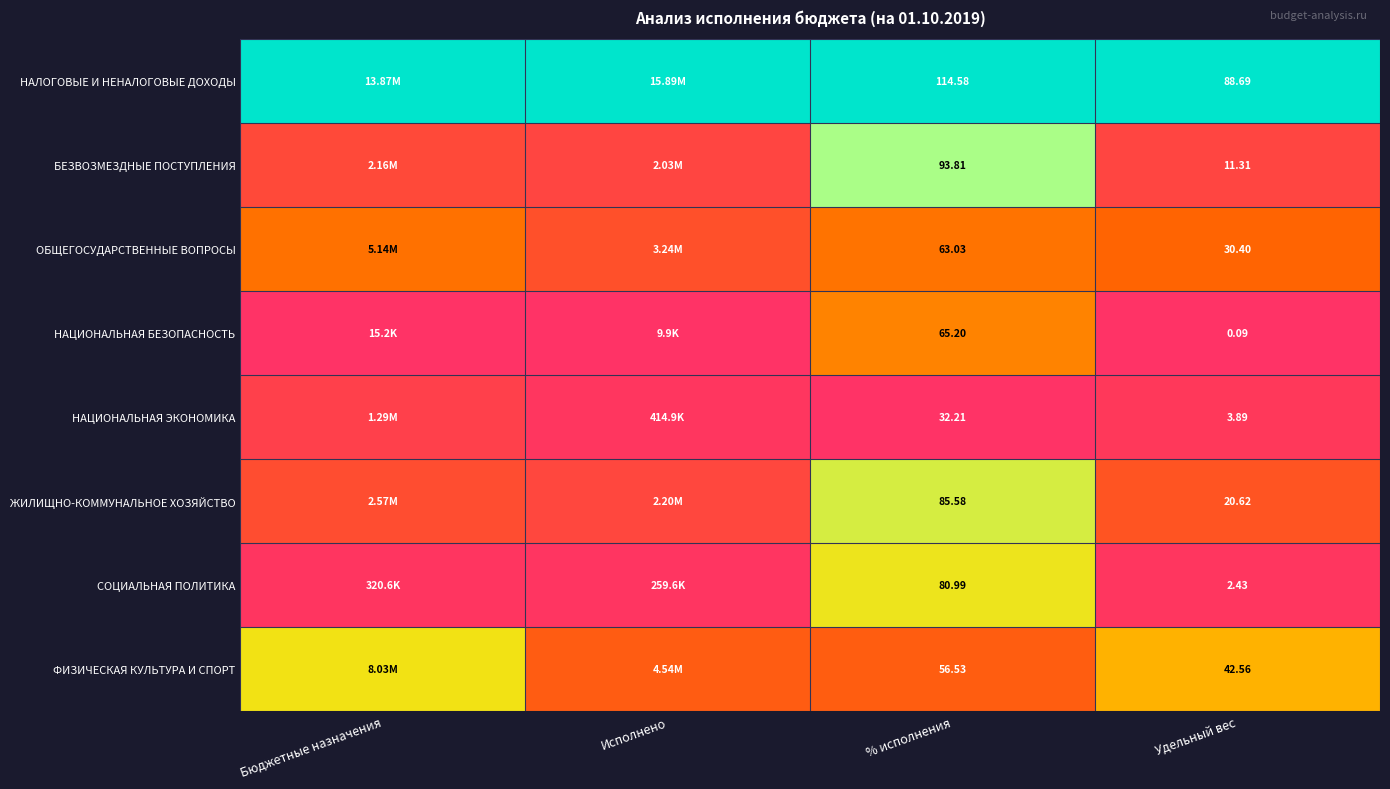

At Удельный вес, list the series in order from largest to smallest.

НАЛОГОВЫЕ И НЕНАЛОГОВЫЕ ДОХОДЫ, ФИЗИЧЕСКАЯ КУЛЬТУРА И СПОРТ, ОБЩЕГОСУДАРСТВЕННЫЕ ВОПРОСЫ, ЖИЛИЩНО-КОММУНАЛЬНОЕ ХОЗЯЙСТВО, БЕЗВОЗМЕЗДНЫЕ ПОСТУПЛЕНИЯ, НАЦИОНАЛЬНАЯ ЭКОНОМИКА, СОЦИАЛЬНАЯ ПОЛИТИКА, НАЦИОНАЛЬНАЯ БЕЗОПАСНОСТЬ